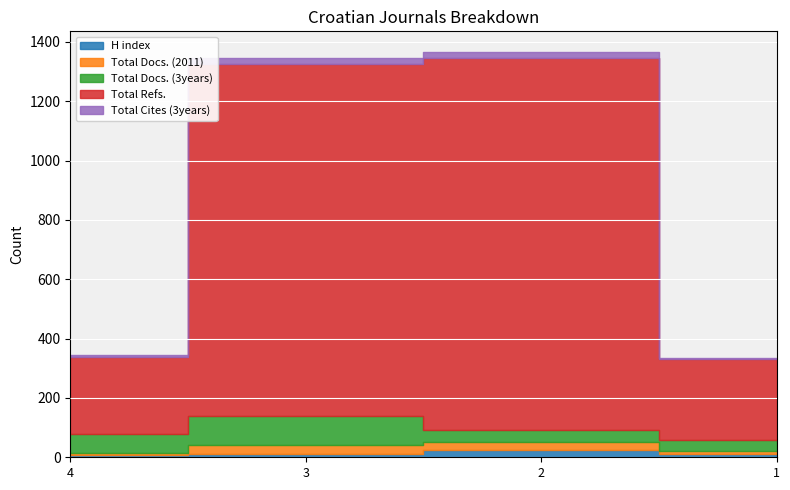

What is the value of the Total Docs. (2011) point at the 1st from the left?

6